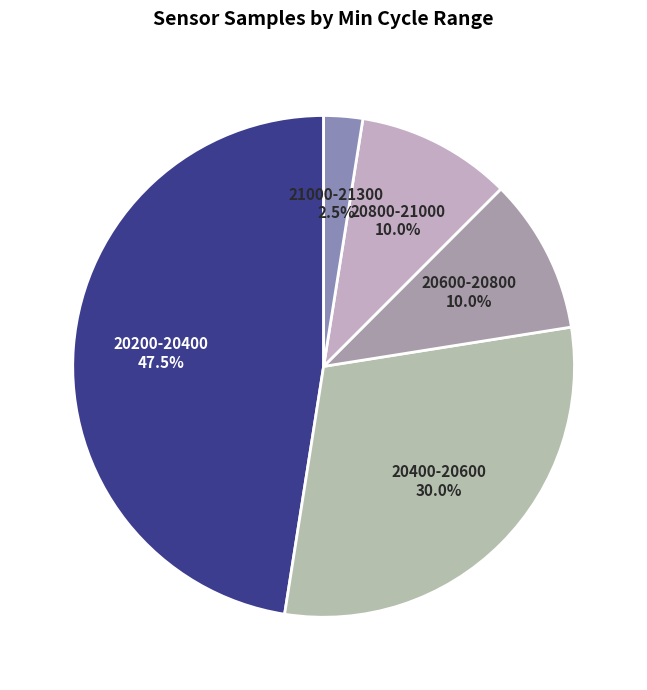

What is the largest slice in the pie chart?

20200-20400